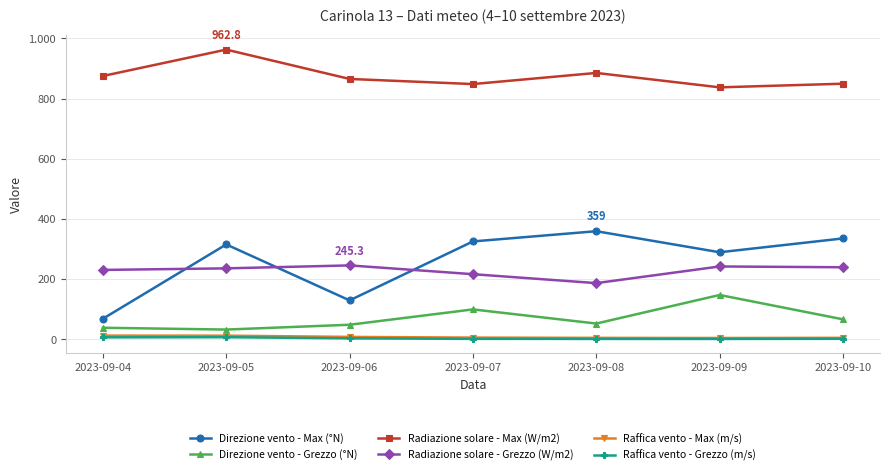

True or false: Radiazione solare - Max (W/m2) and Direzione vento - Max (°N) intersect in this chart.

False